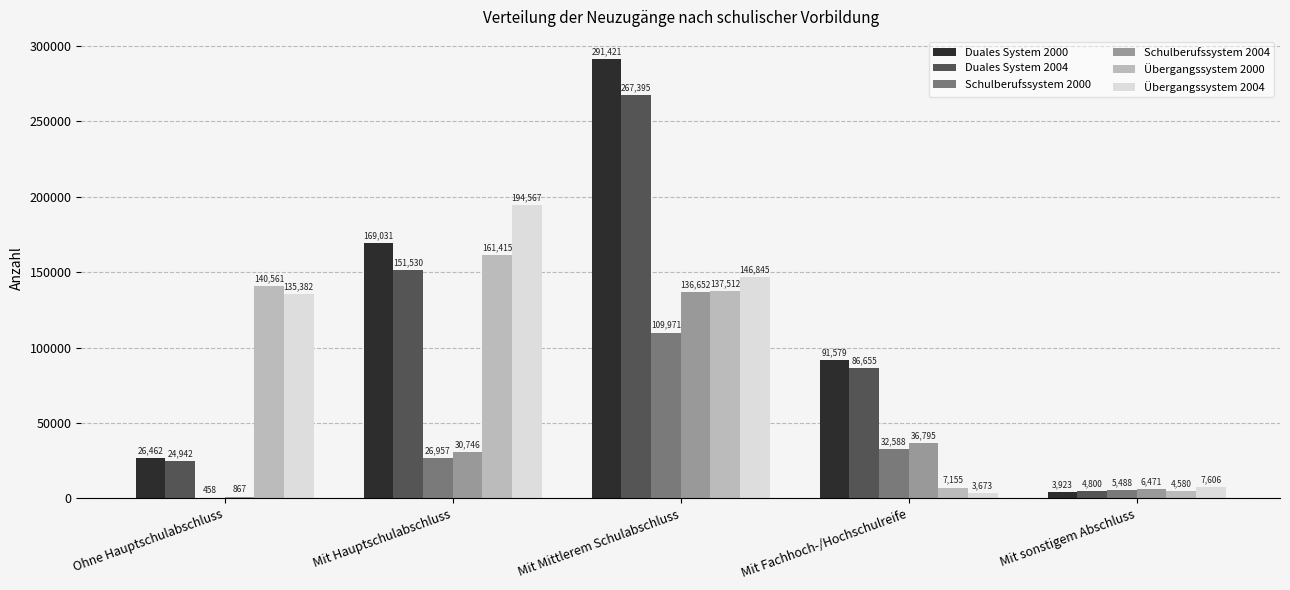

Which category has the highest value in the Duales System 2000 series?

Mit Mittlerem Schulabschluss